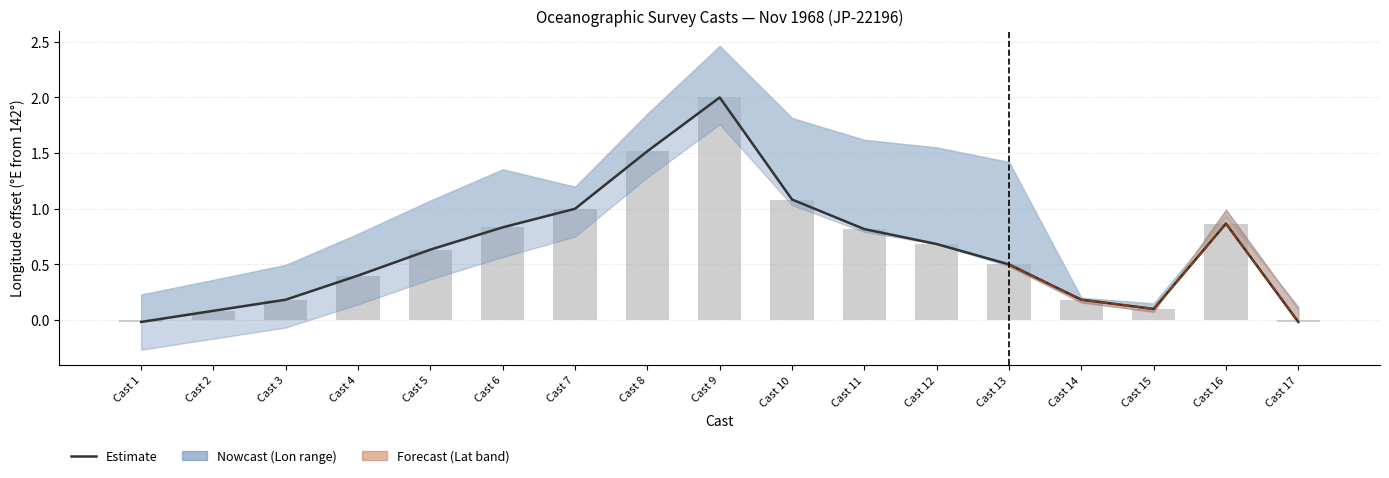

Reading right to left, what are all the values shown in this chart?

-0.0	0.9	0.1	0.2	0.5	0.7	0.8	1.1	2.0	1.5	1.0	0.8	0.6	0.4	0.2	0.1	-0.0